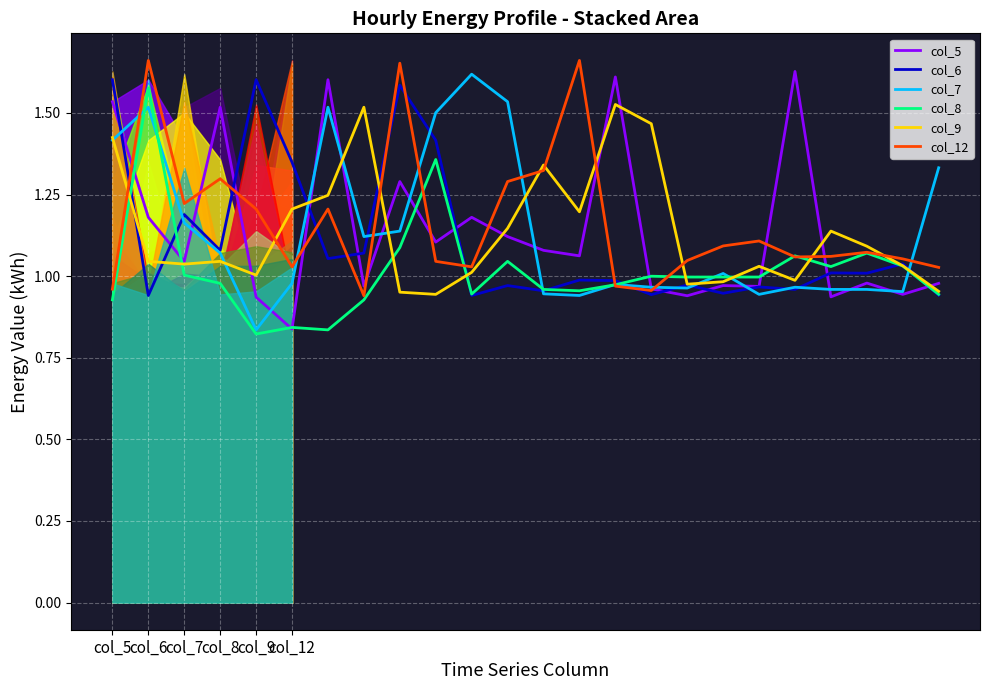

Does the chart display data point markers on the line(s)?

No